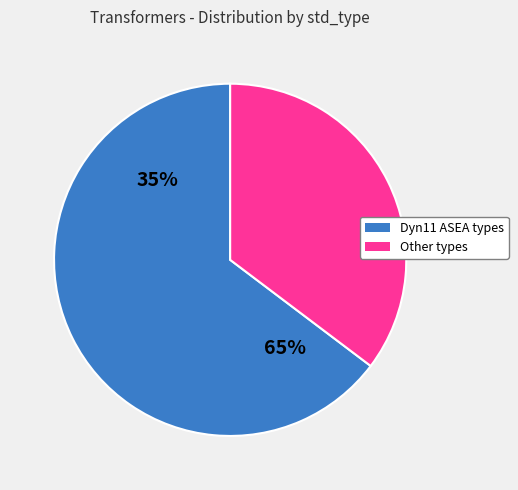

True or false: TR 20MVA3 accounts for 15% of the total.

False